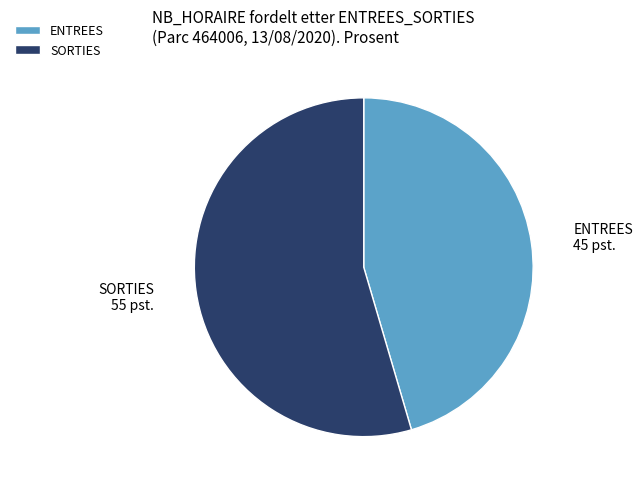

Which has a higher value, ENTREES or SORTIES?

SORTIES